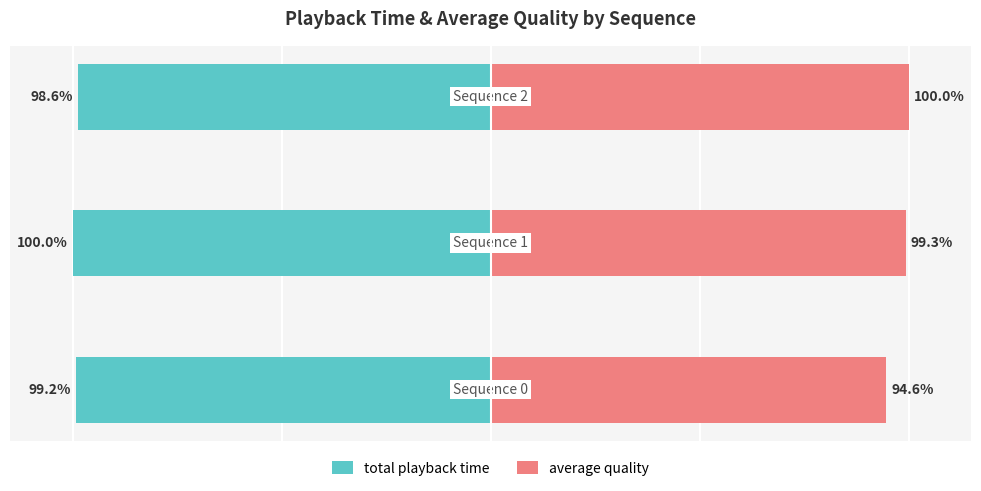

What is the difference between the average quality values at 1 and 0?

4.7